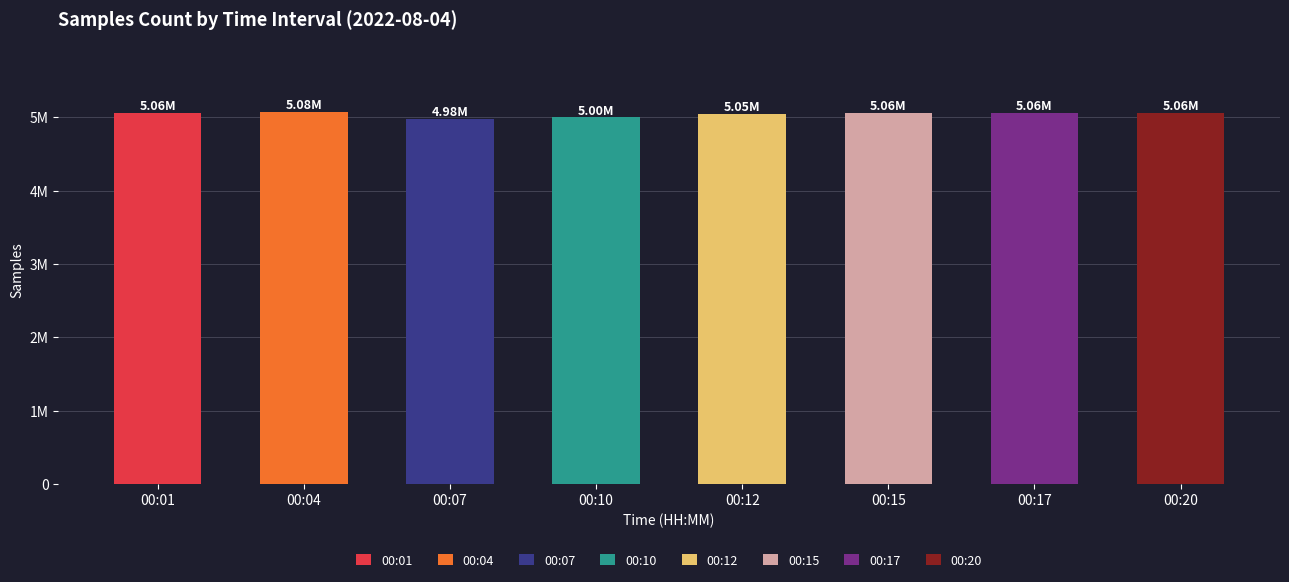

What is the difference between the values at 00:10 and 00:04?

77305